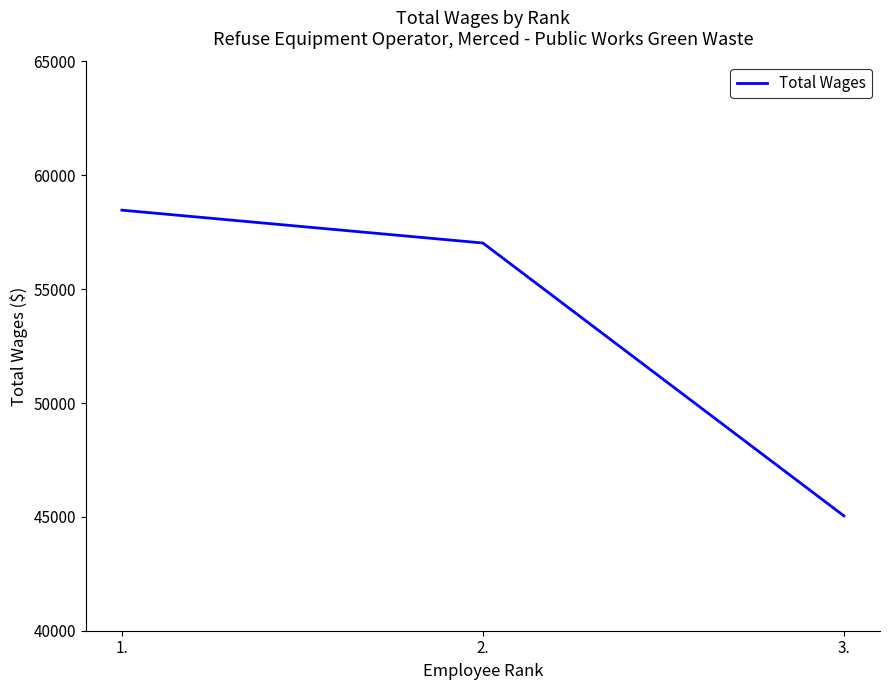

What is the sum of all values?

160542